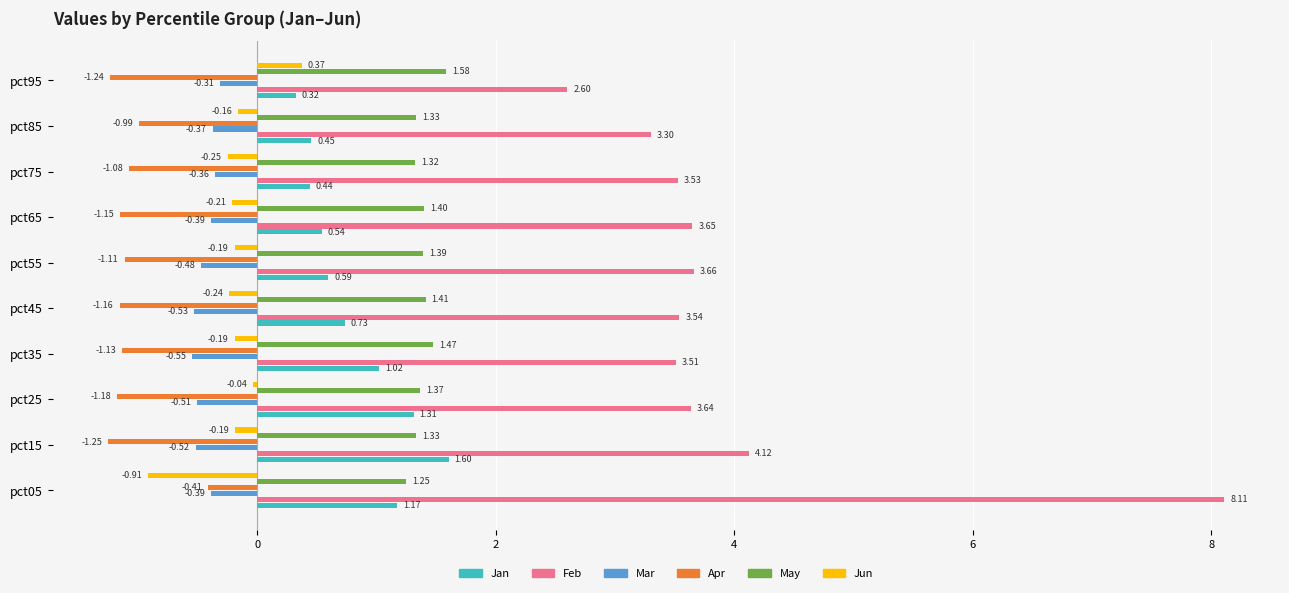

What is the sum of the Apr values at pct85 and pct75?

-2.1